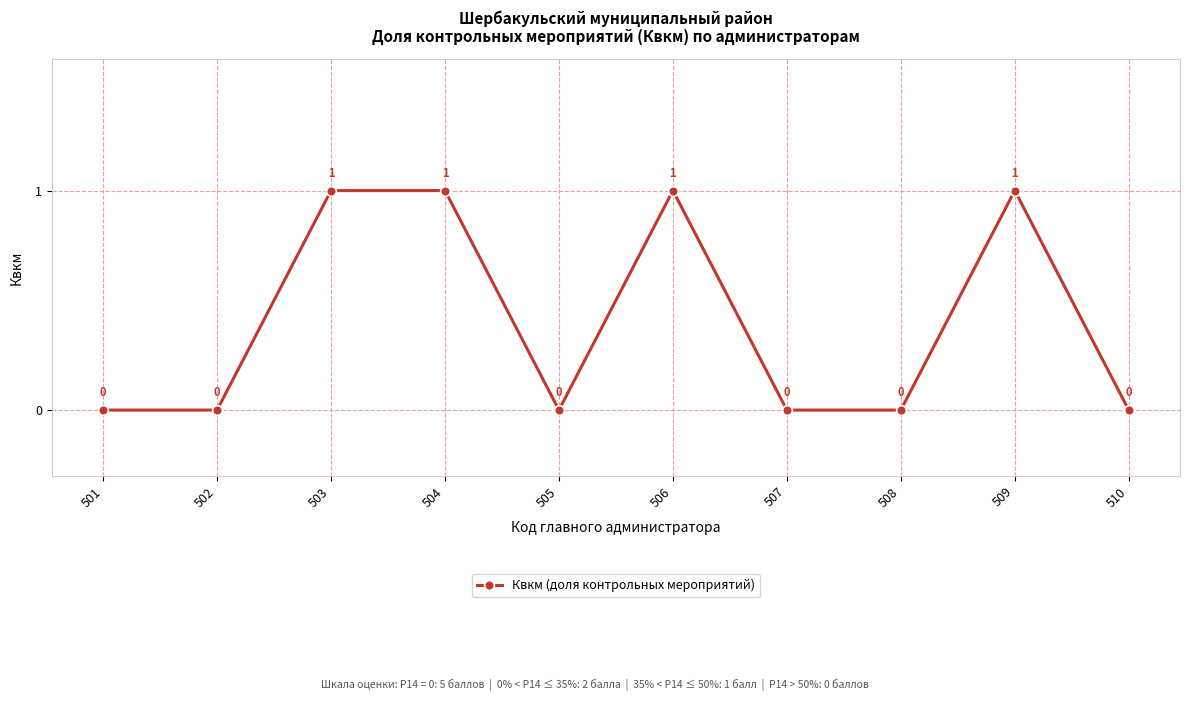

What is the value of the 4th point from the left?

1